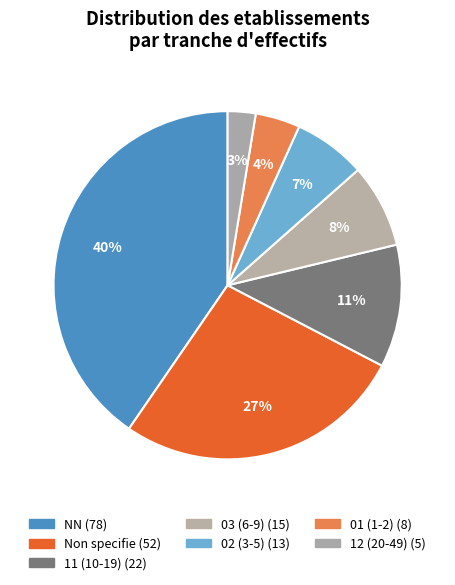

Is there any slice that represents more than half of the pie?

No